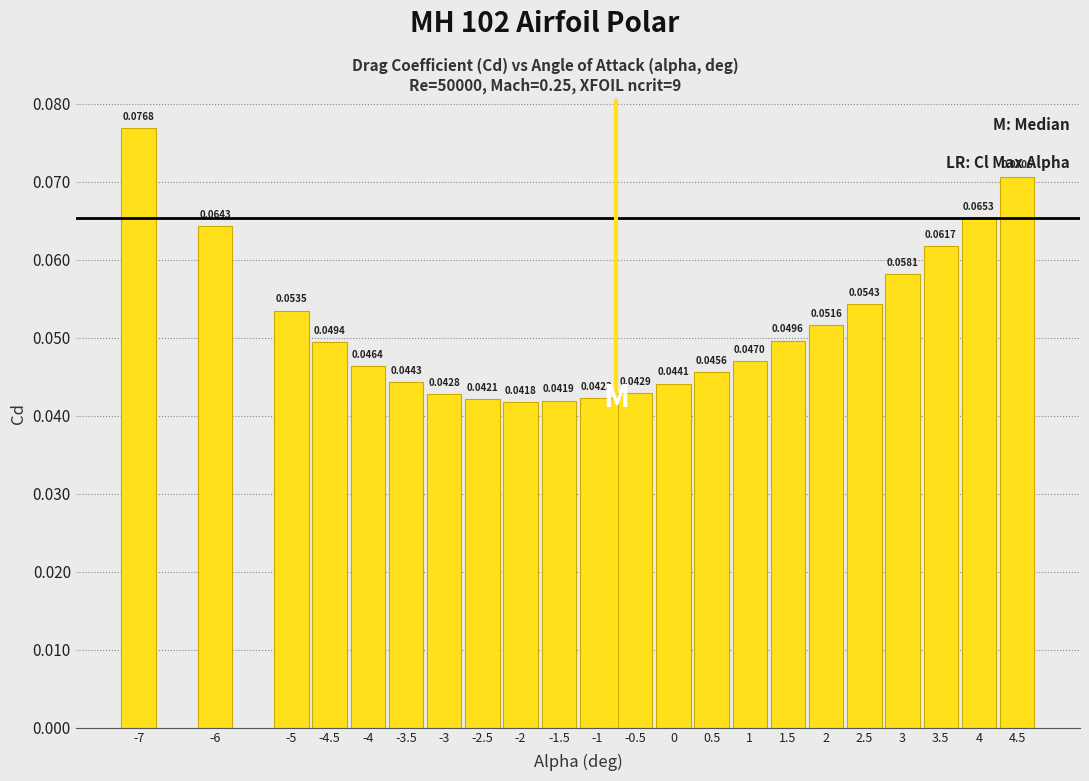

Which has a higher value, 1.5 or -5?

-5